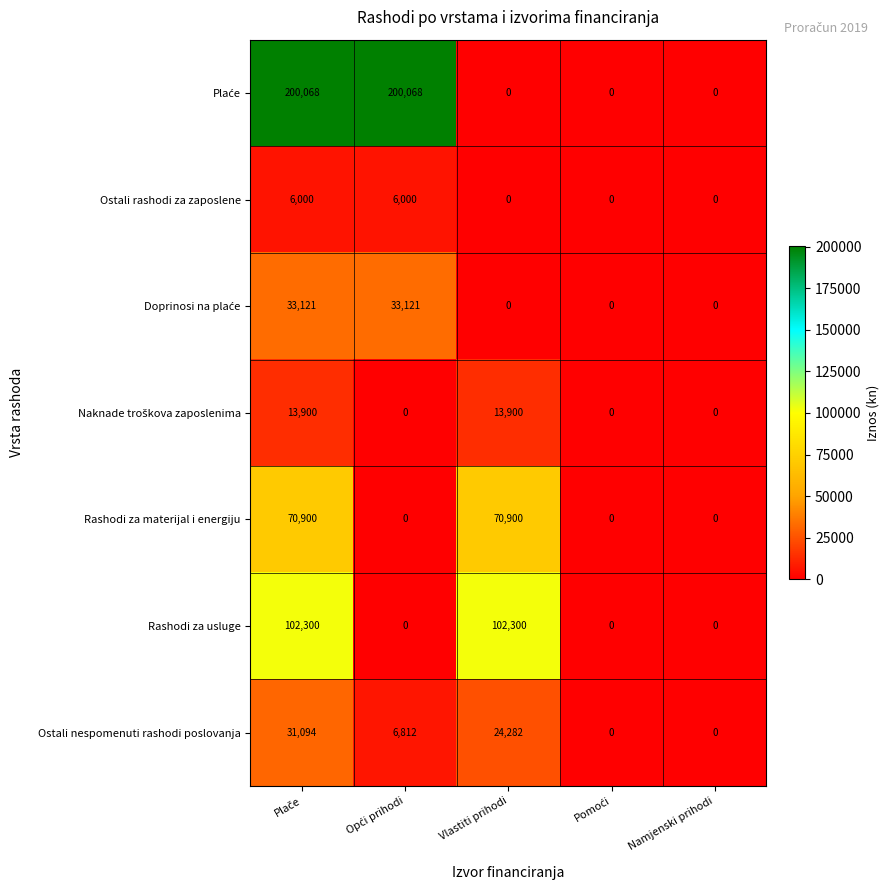

Count the Ostali rashodi za zaposlene values in the range 0 to 6000.

5